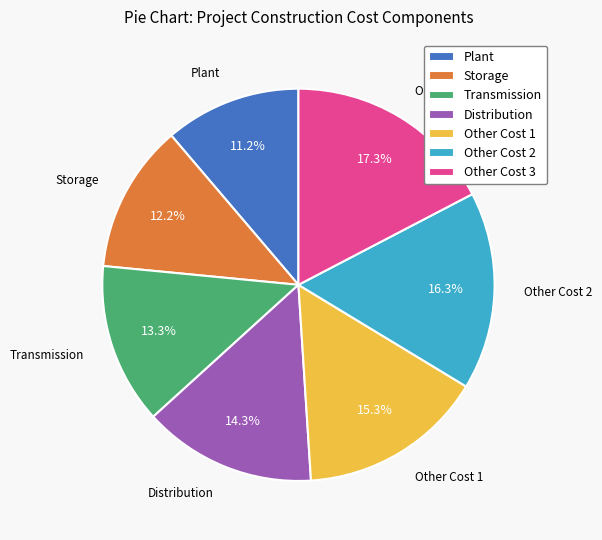

To the nearest percent, what is the average slice percentage?

14%